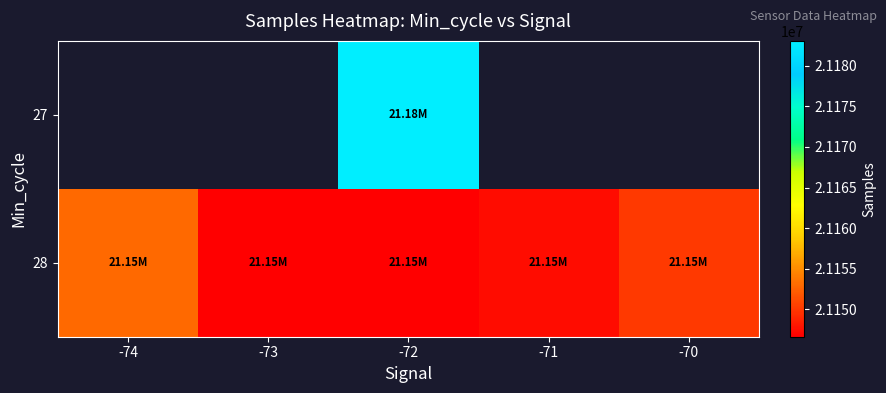

How many positive values does the 27 series have?

1